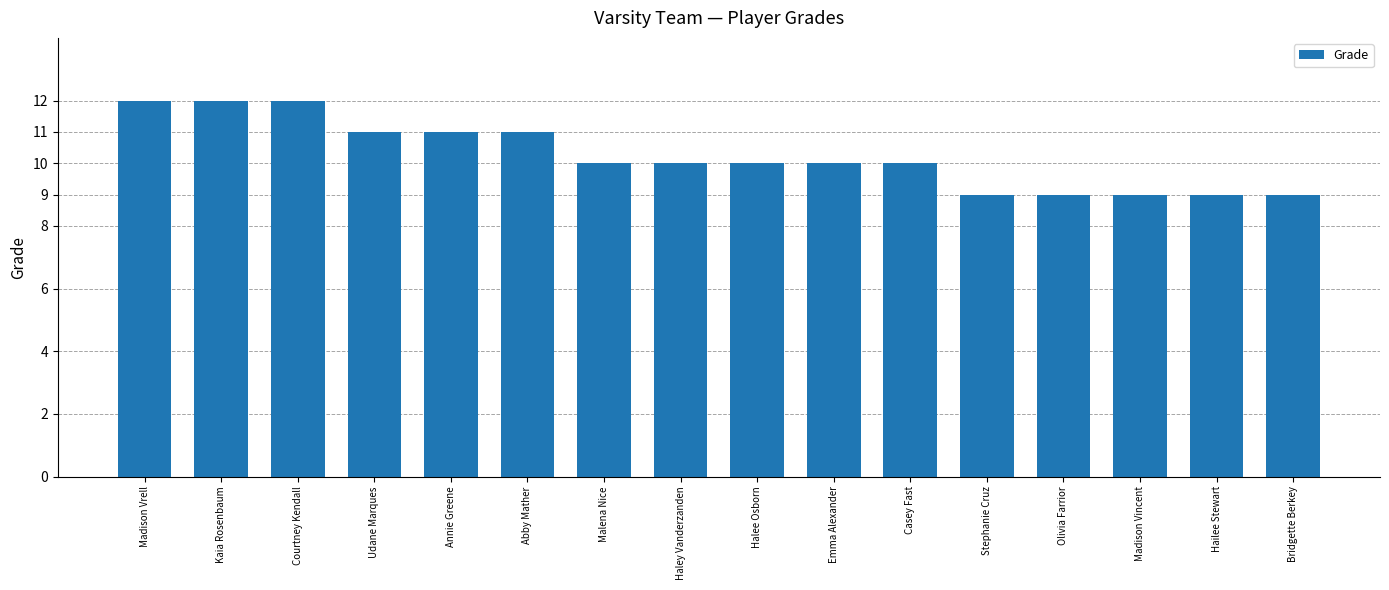

What is the label of the 7th bar from the left?

Malena Nice